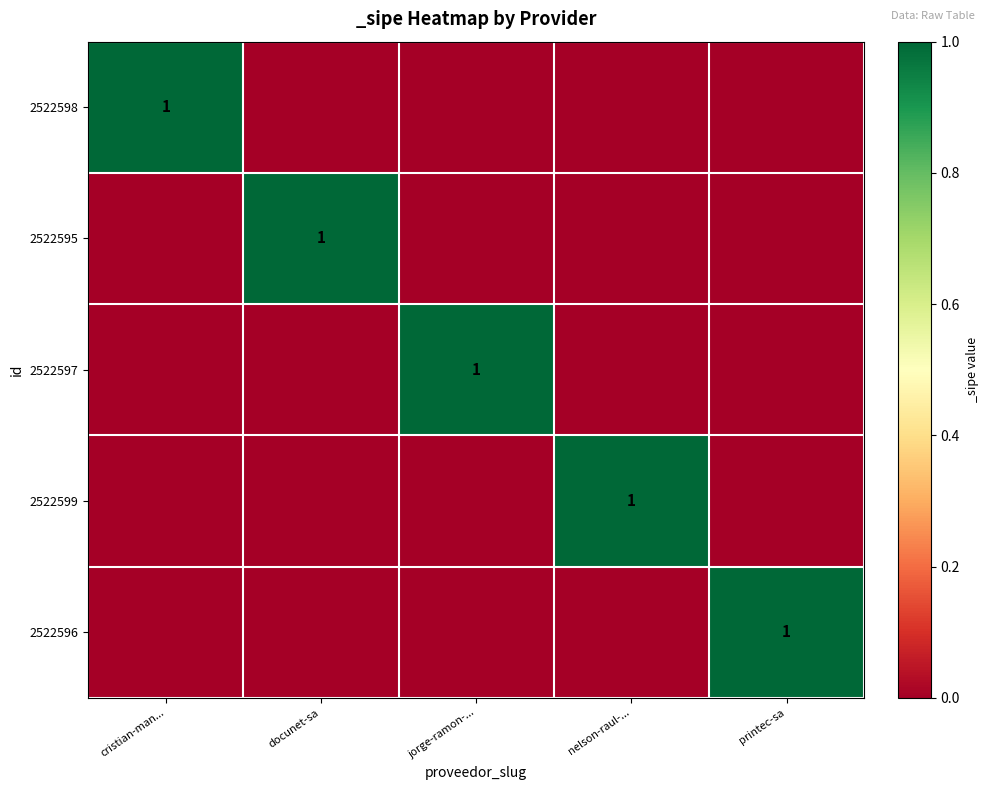

The value of 2522596 at printec-sa is 0. True or false?

False